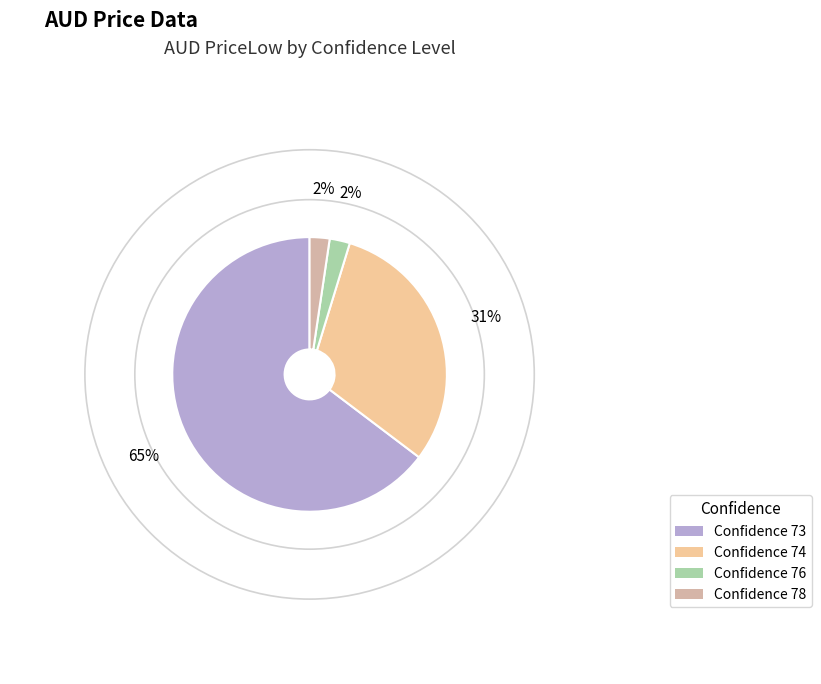

Count the number of slices in the pie.

4